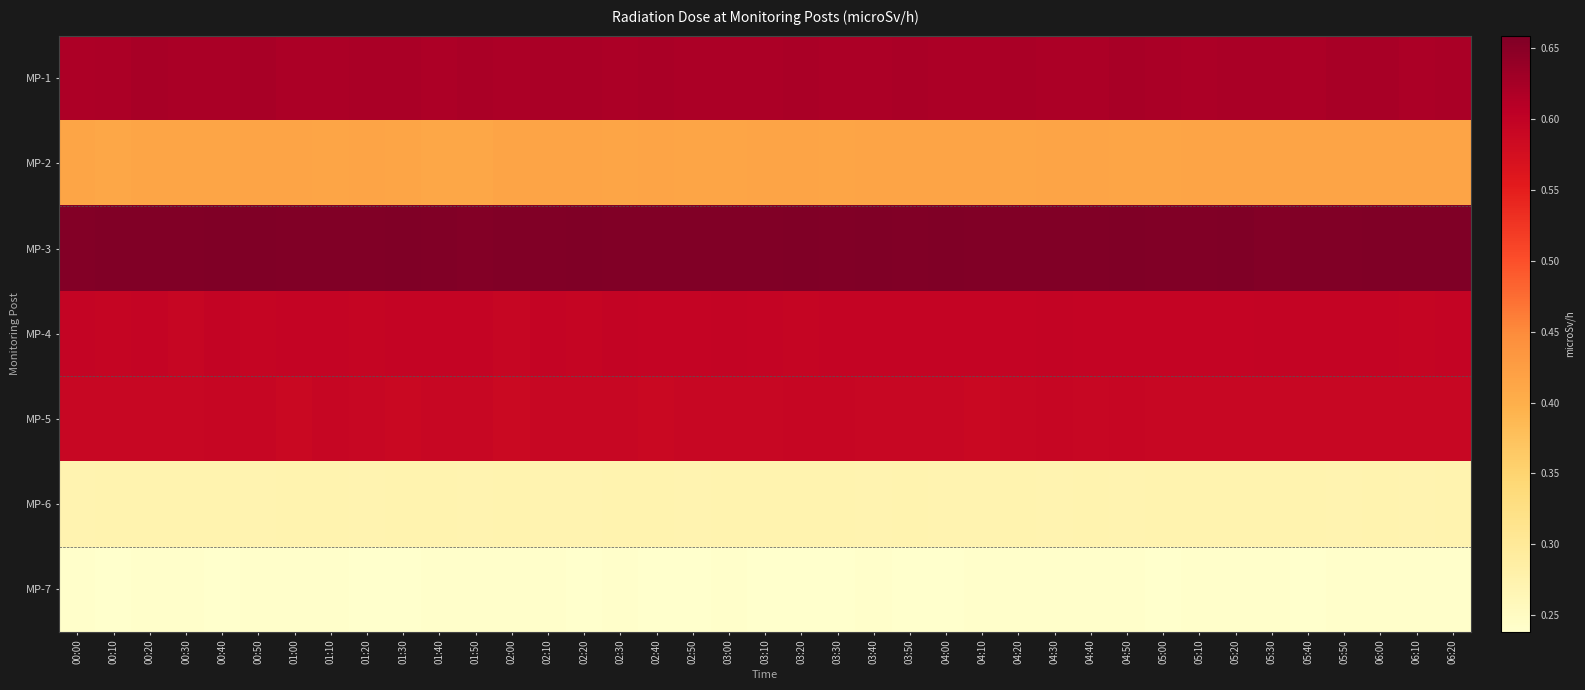

List the series in order of their peak value, highest first.

MP-3, MP-1, MP-4, MP-5, MP-2, MP-6, MP-7